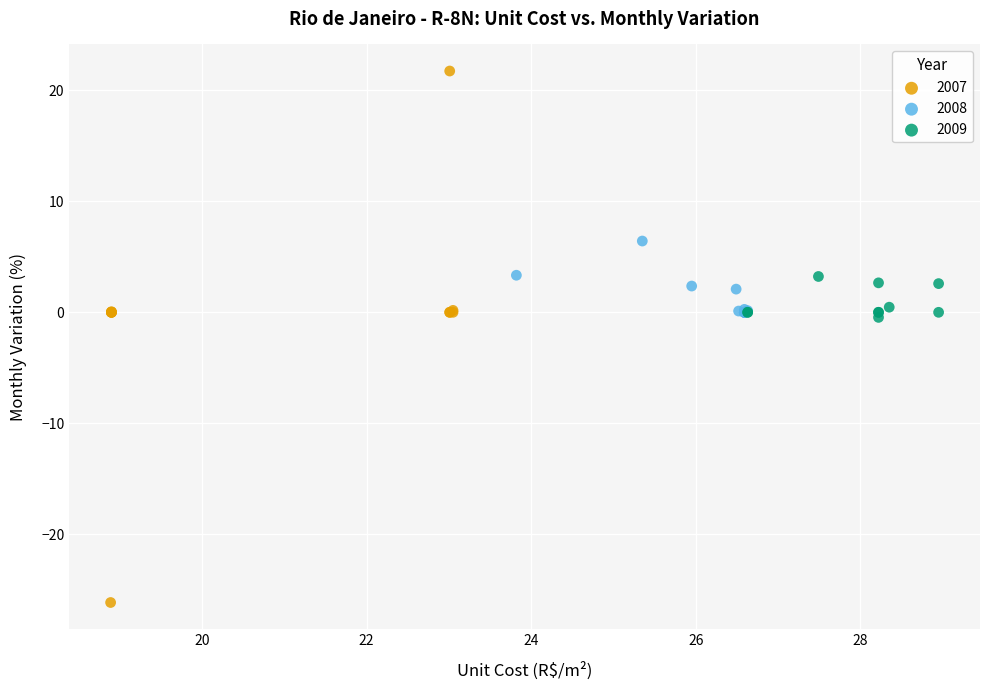

Which series contains the lowest Y value?

2007